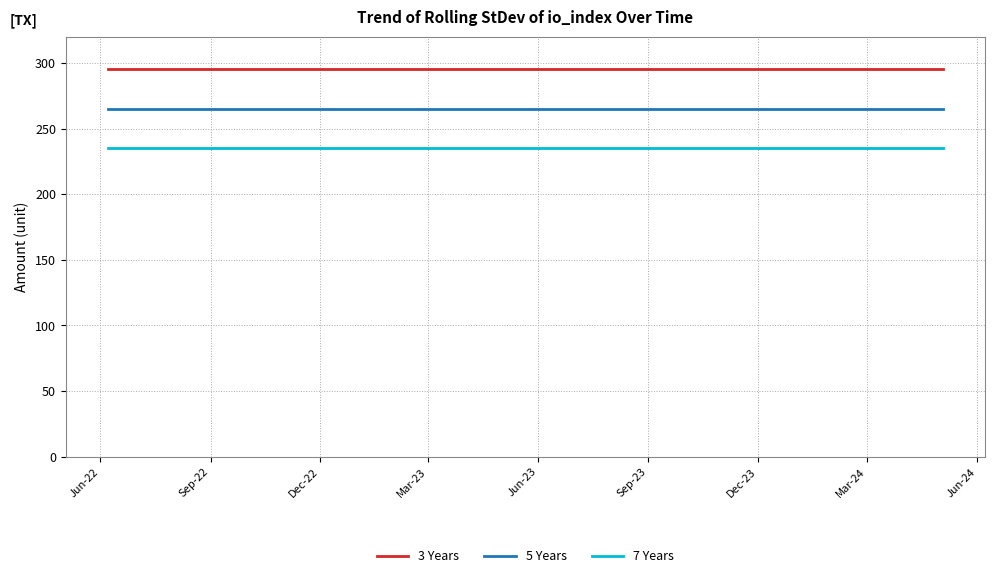

Does the chart have visible grid lines?

Yes